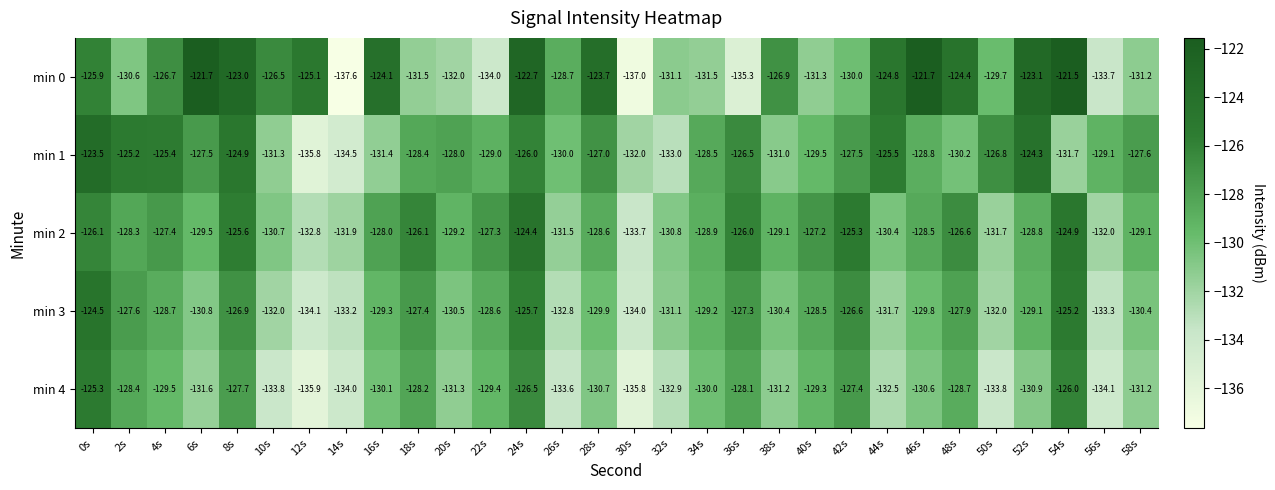

What is the spread (max minus min) of values at 32s?

2.2